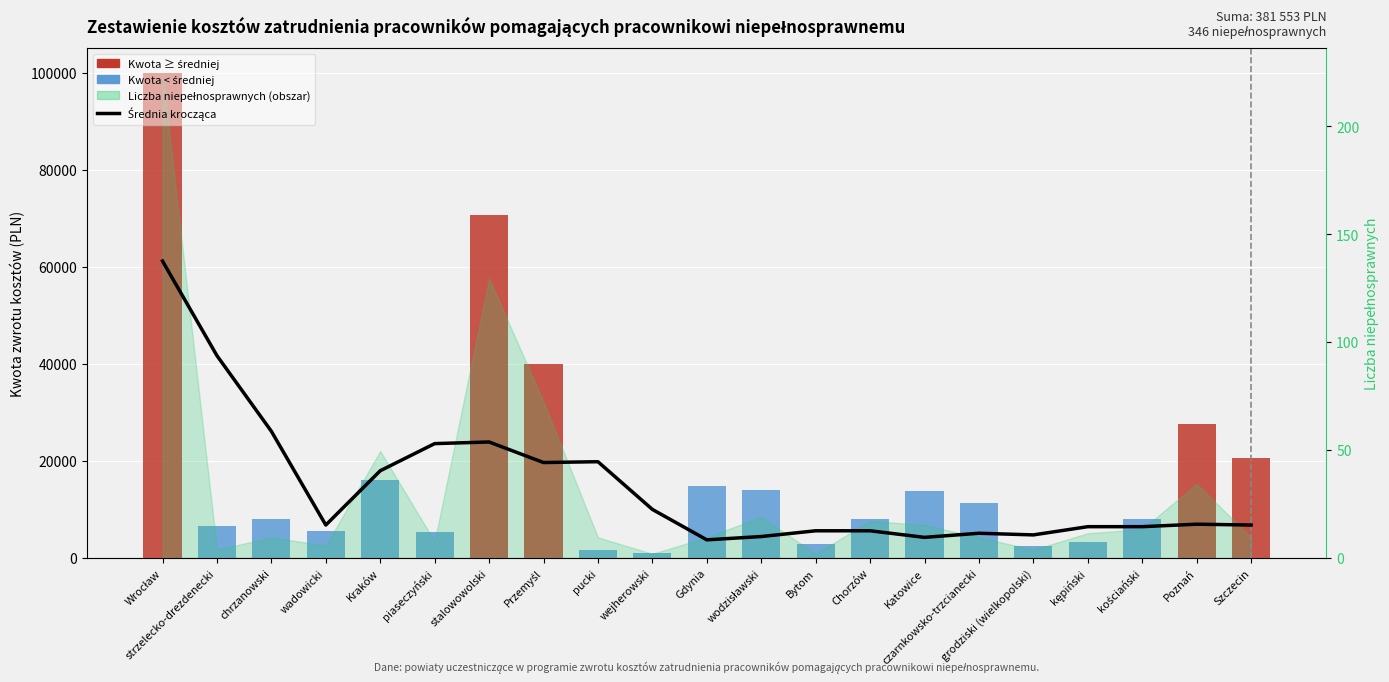

What is the sum of all Zwrot kosztów zatrudnienia (kwota) values?

381553.0